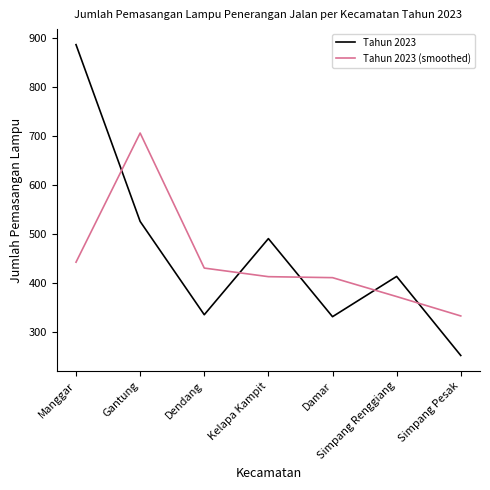

At how many categories does at least one series exceed 671?

2